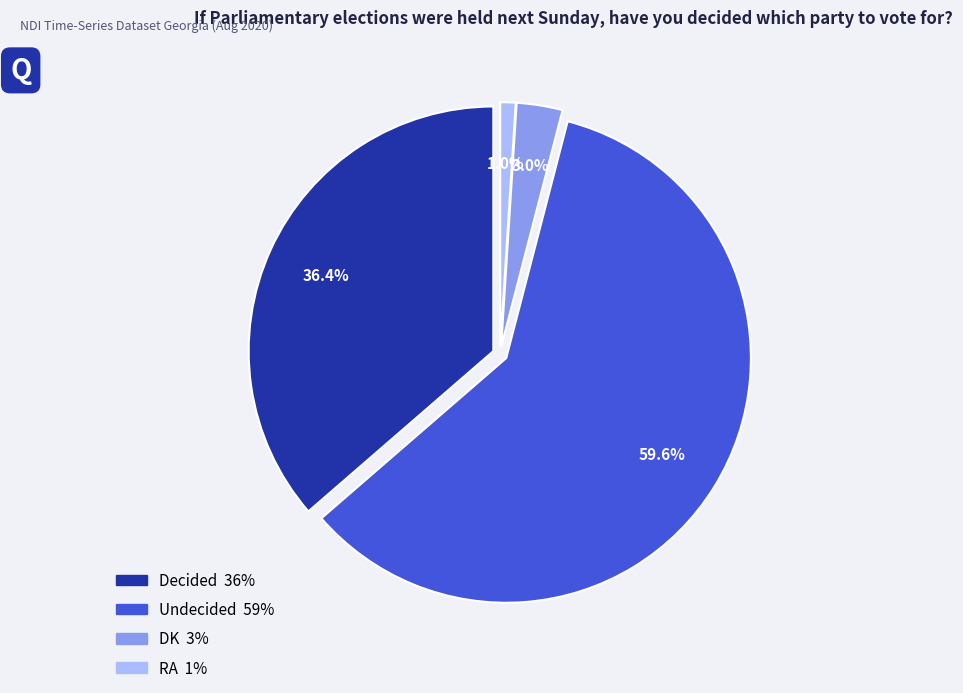

Combined, do DK and RA account for over 50%?

No